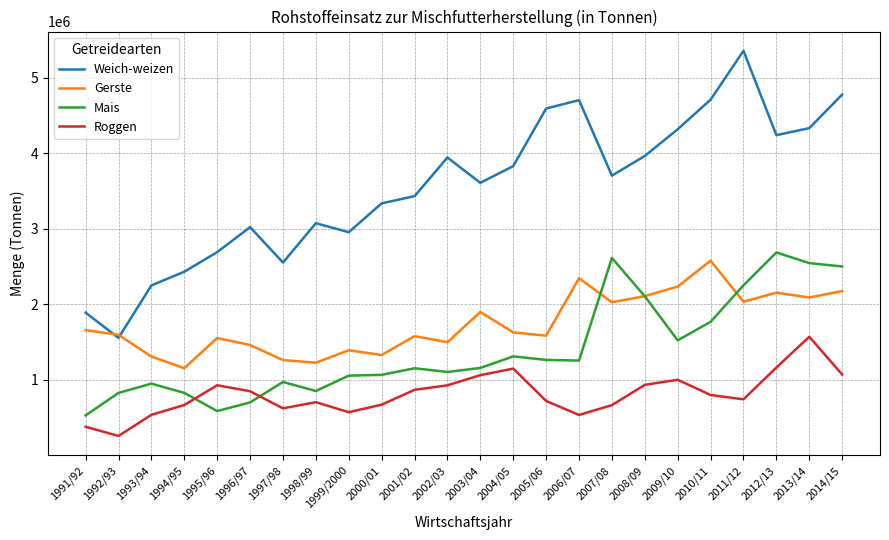

How many interior local peaks does the Gerste series have?

7